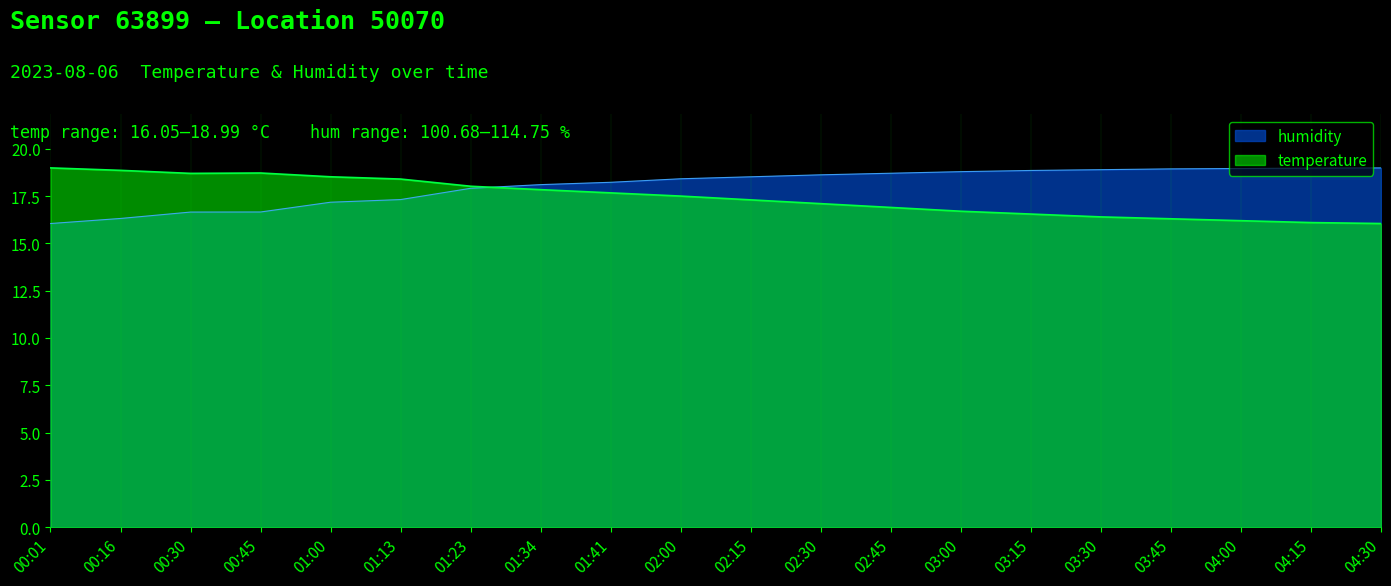

Which label corresponds to the largest value in the chart?

00:01